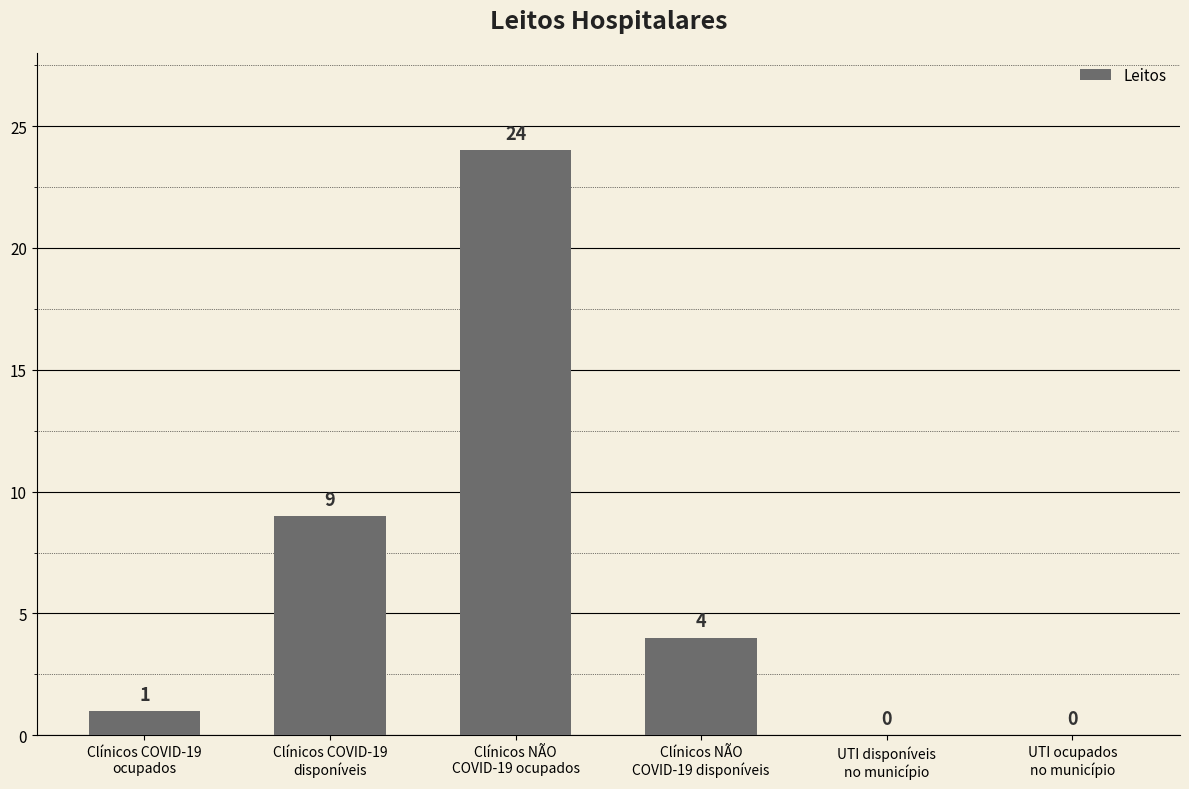

What is the average value?

6